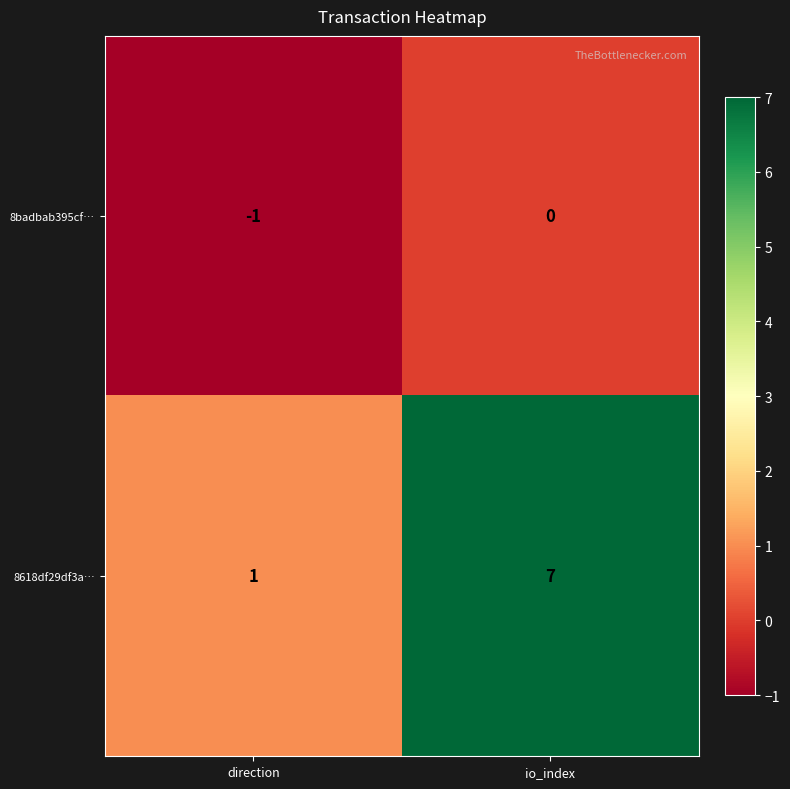

How many series are shown in this chart?

2